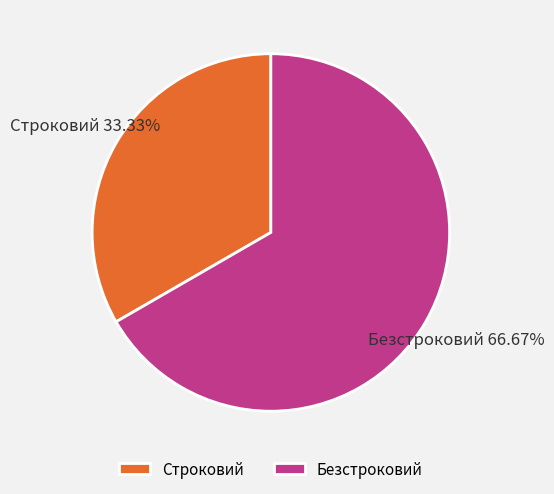

To the nearest percent, what is the difference between the largest and smallest slice percentages?

33%